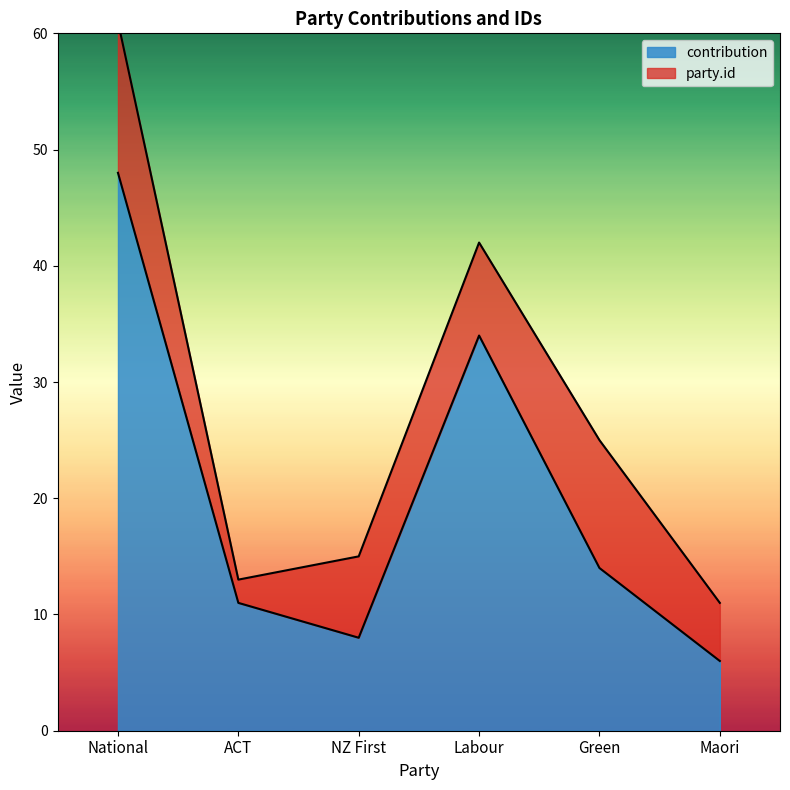

What is the ratio of the value at ACT to the value at NZ First?

1.4